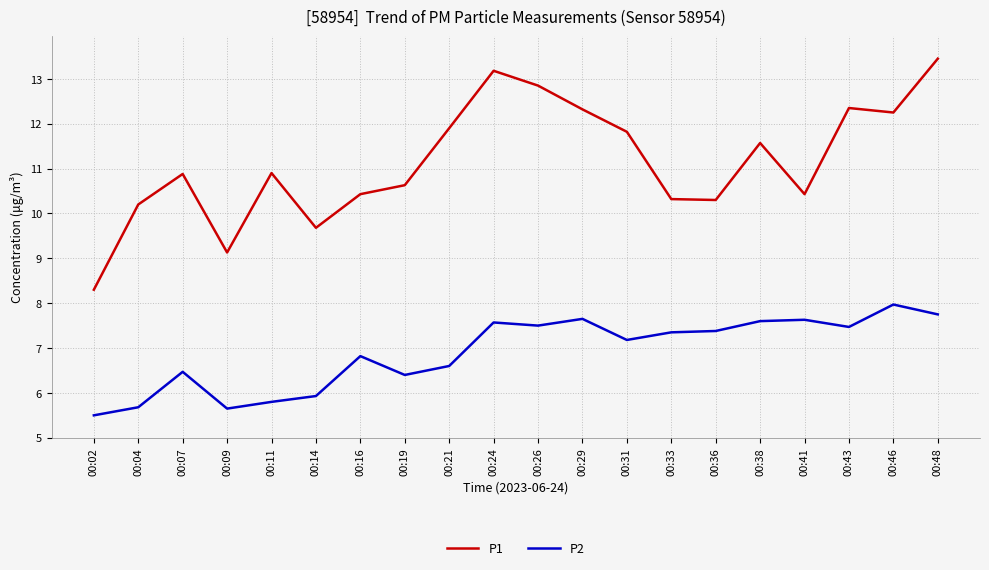

In P2, how many points are higher than both neighbors (excluding endpoints)?

6